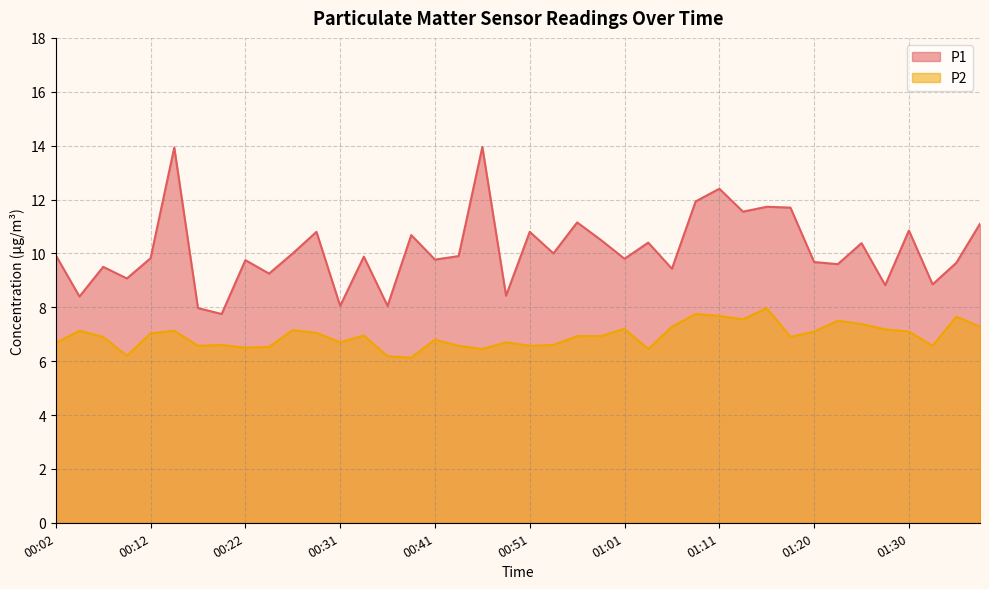

What is the highest value of the P2 series?

8.0